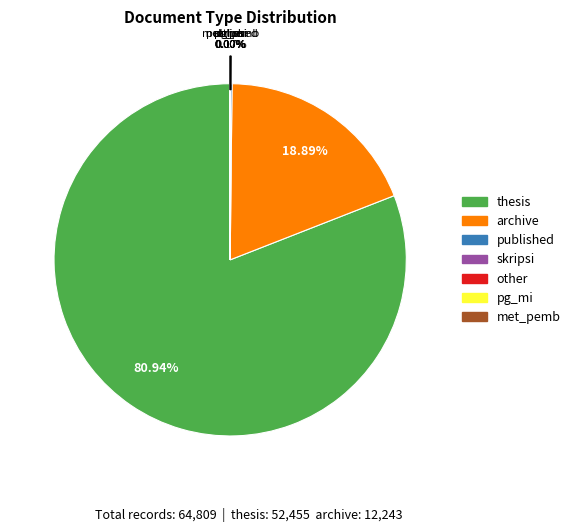

Is there any slice that represents more than half of the pie?

Yes